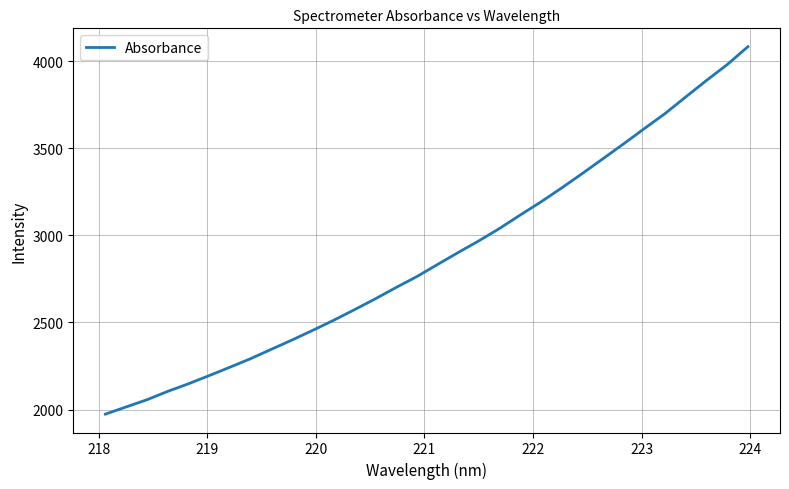

What is the difference between the maximum and minimum values?

2111.1